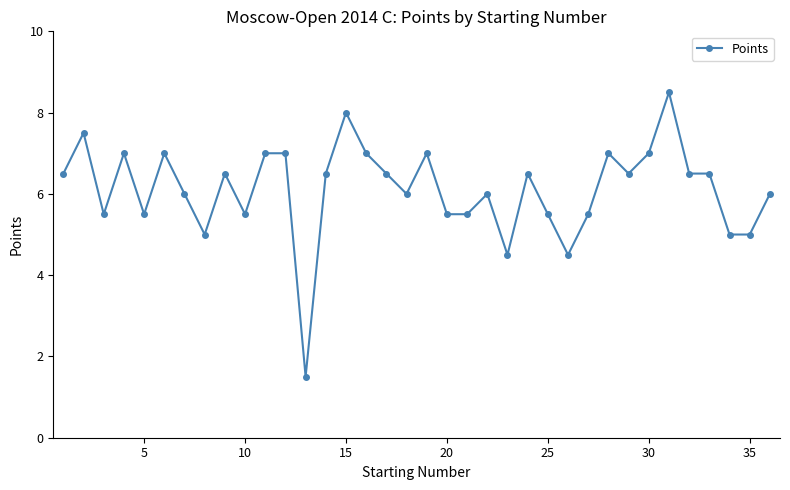

What is the difference between the maximum and minimum values?

7.0